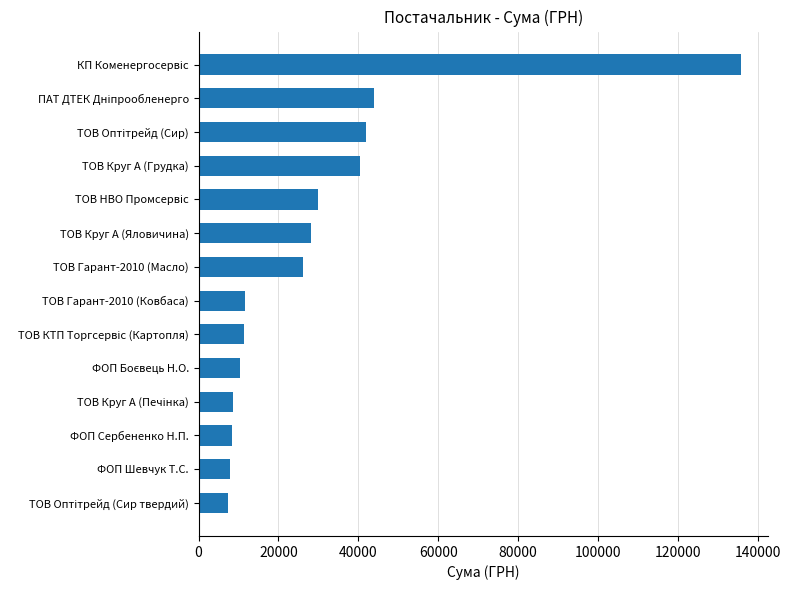

What is the difference between the maximum and minimum values?

128335.1